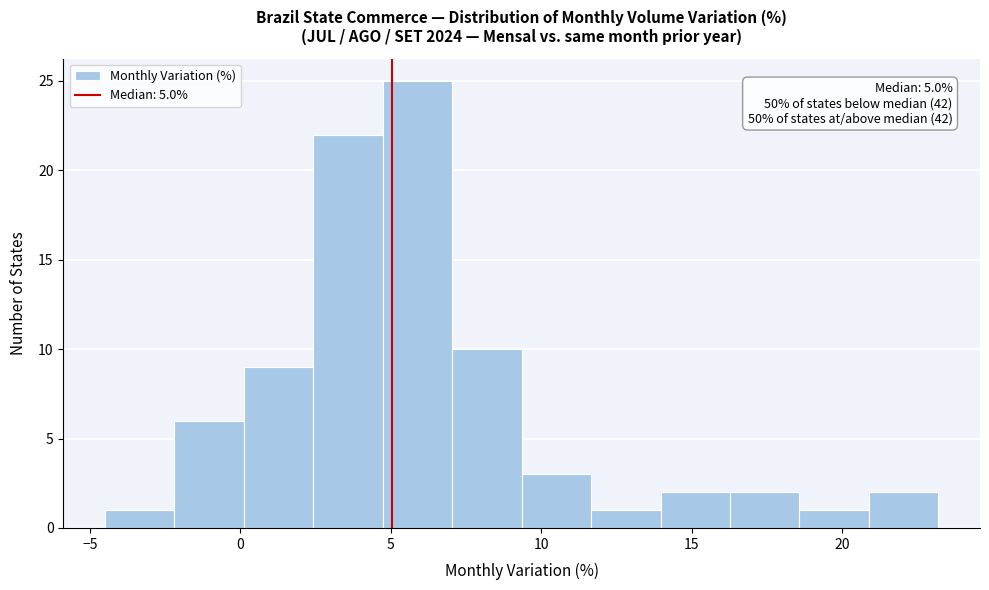

Which range on the x-axis has the tallest bar?

4.5 to 7.0